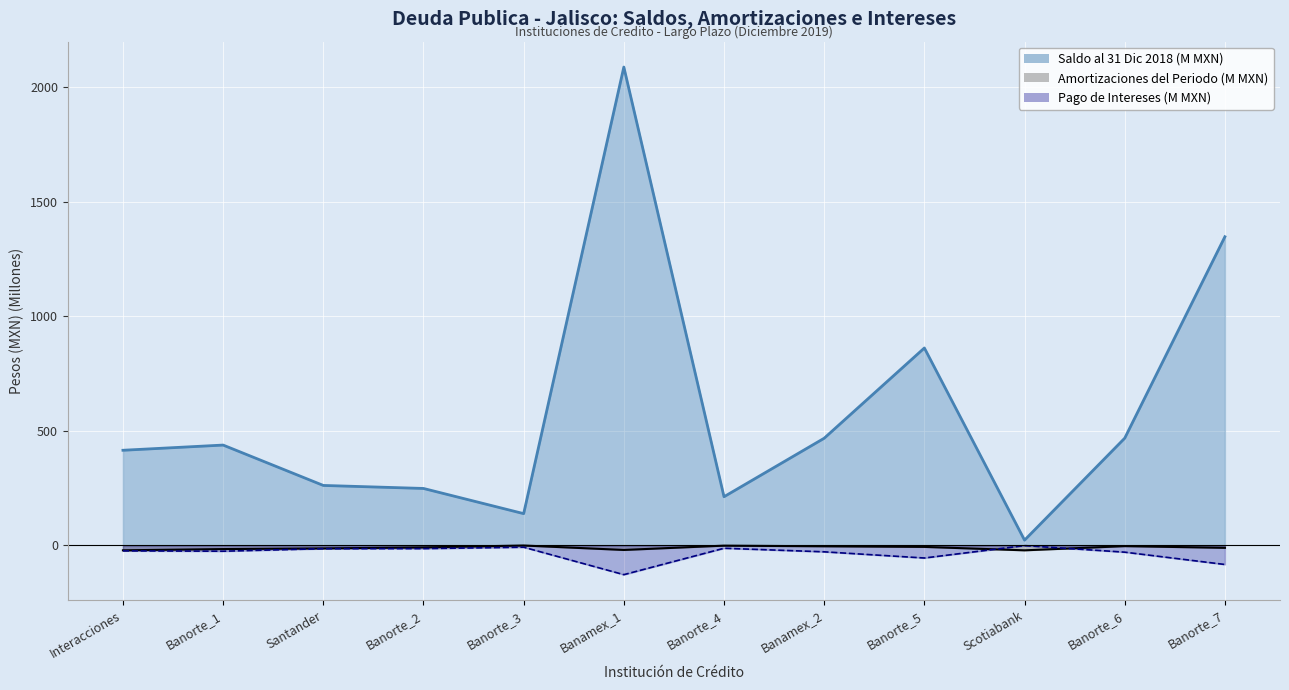

At how many categories does at least one series exceed -6?

12